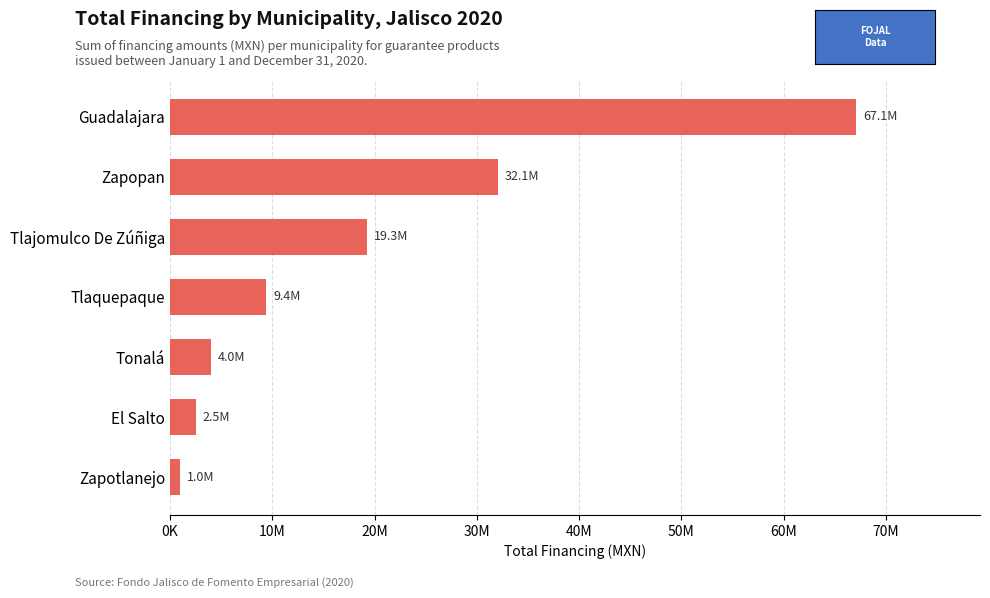

Are the bars horizontal?

Yes